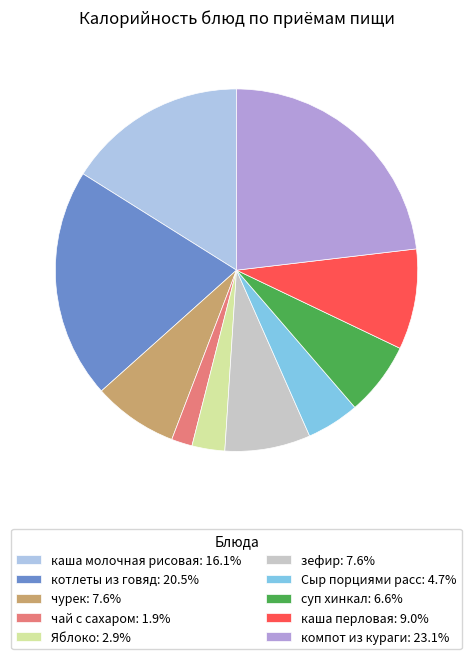

How many slices are in this pie chart?

10